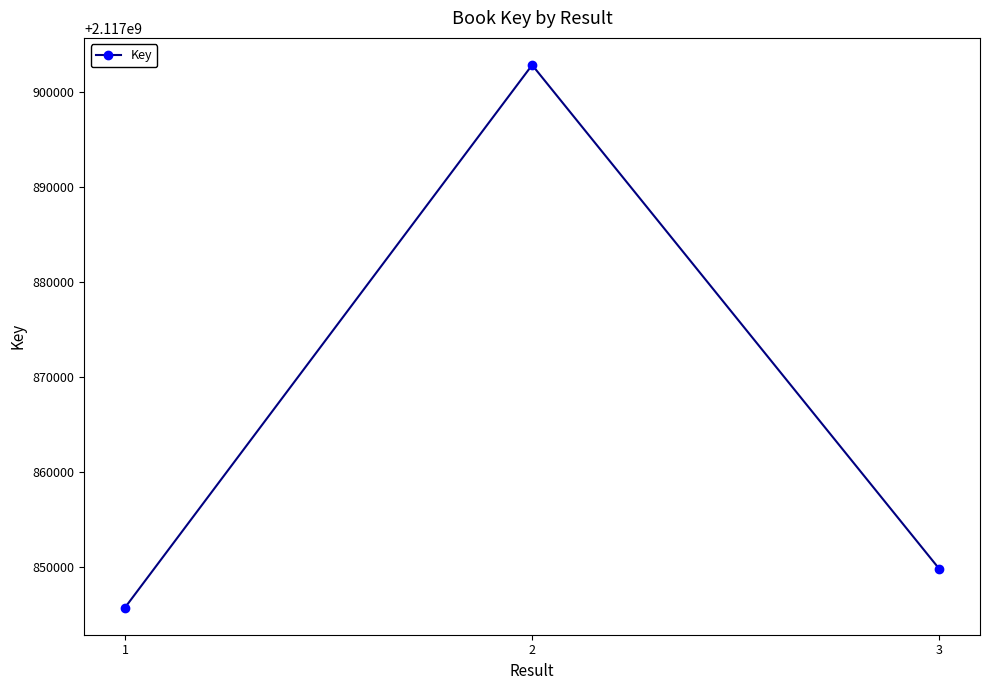

What is the value of the 1st point from the left?

2117845768